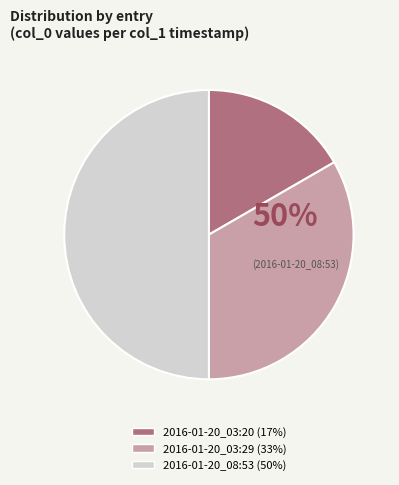

The 2016-01-20_03:29 slice represents 33% of the pie. True or false?

True